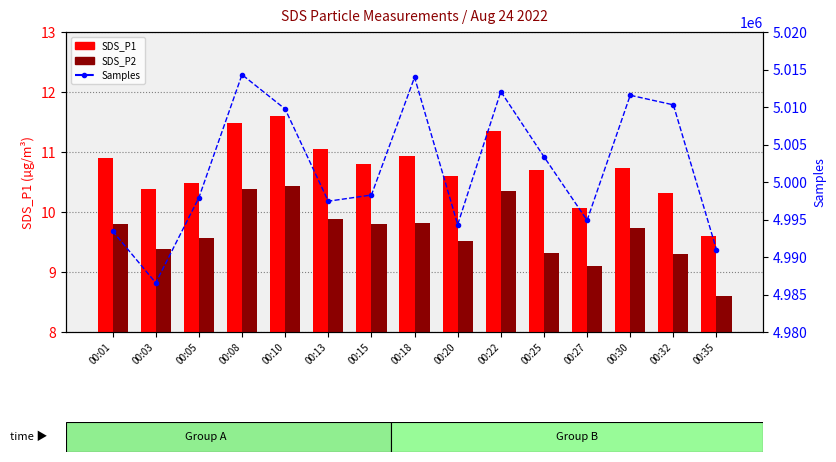

Reading left to right, extract all data points from this chart.

SDS_P1: 10.9	10.4	10.5	11.5	11.6	11.1	10.8	10.9	10.6	11.3	10.7	10.1	10.7	10.3	9.6
SDS_P2: 9.8	9.4	9.6	10.4	10.4	9.9	9.8	9.8	9.5	10.3	9.3	9.1	9.7	9.3	8.6
Samples: 4993456.0	4986557.0	4997907.0	5014313.0	5009728.0	4997440.0	4998262.0	5013960.0	4994320.0	5012060.0	5003371.0	4994898.0	5011566.0	5010285.0	4990973.0